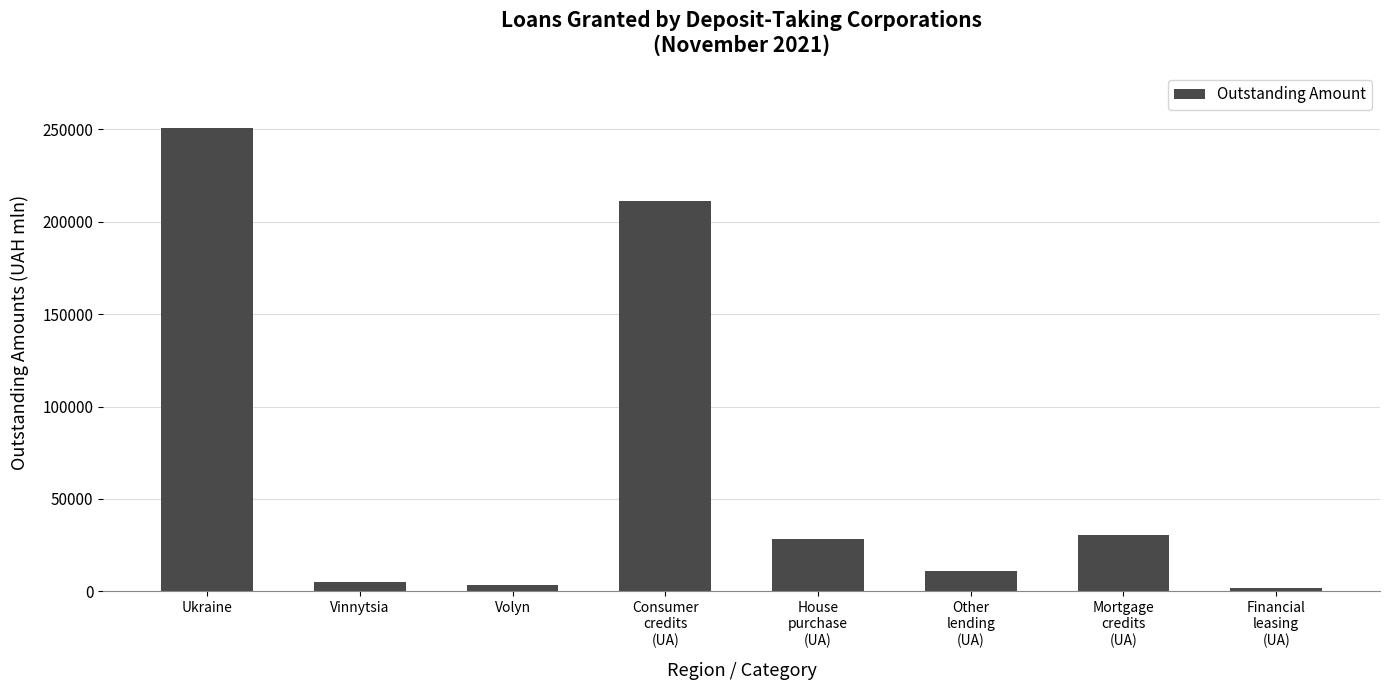

At which label does the data first exceed 28164?

Ukraine